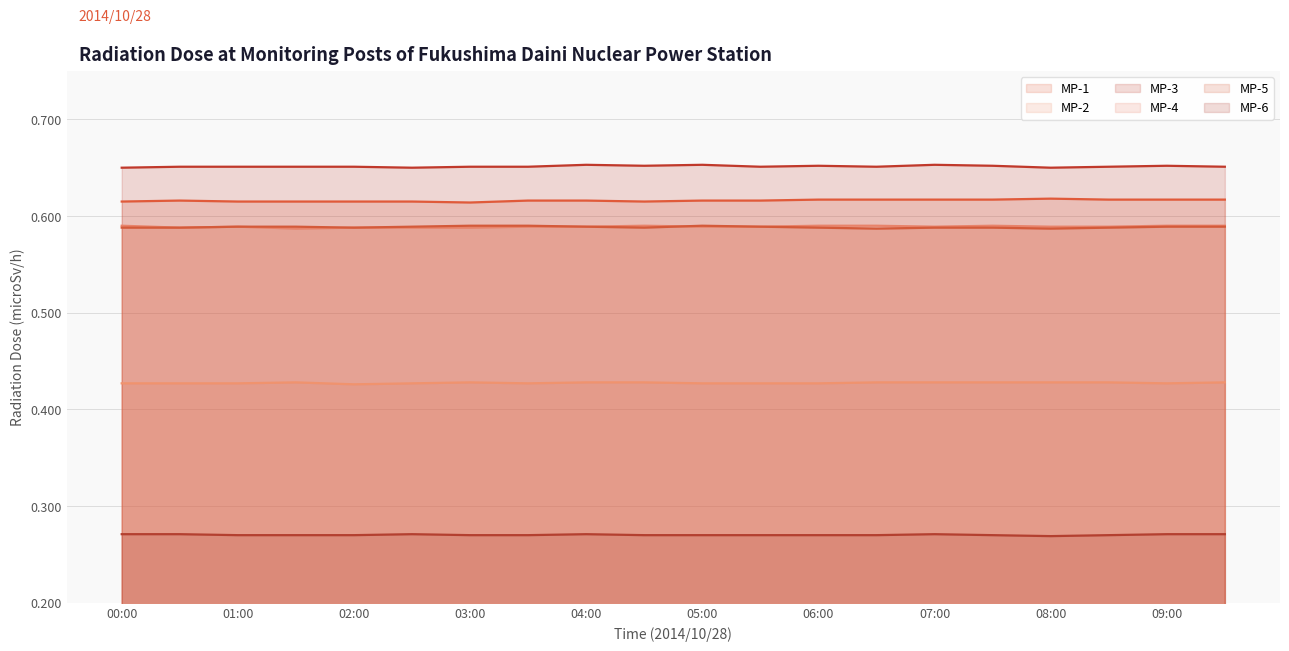

Is it true that MP-6 equals 0.3 at 06:30?

True